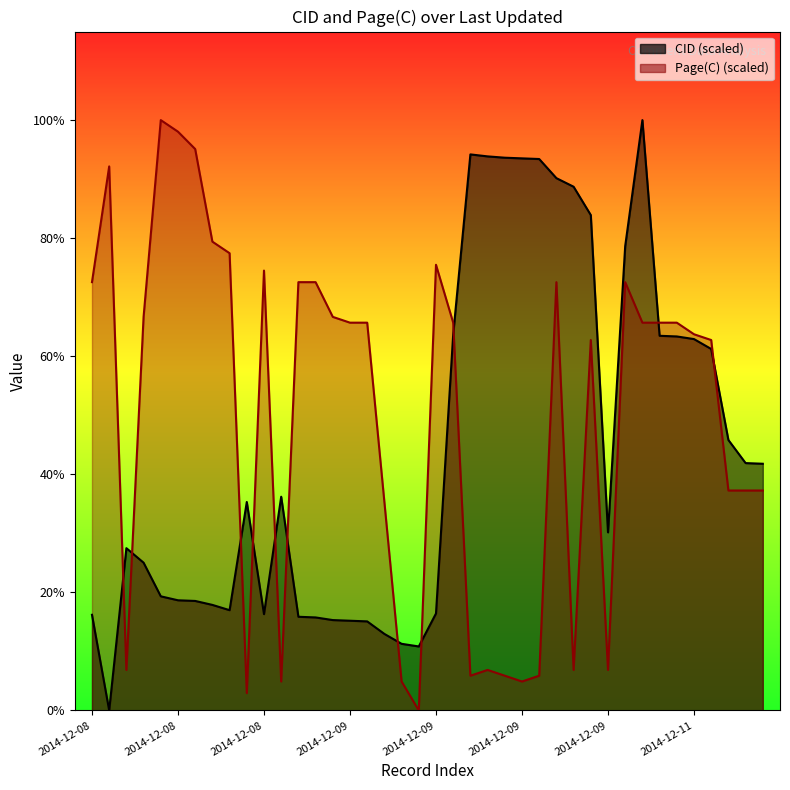

The value of Page(C) at 2014-12-09 is 5.9. True or false?

True